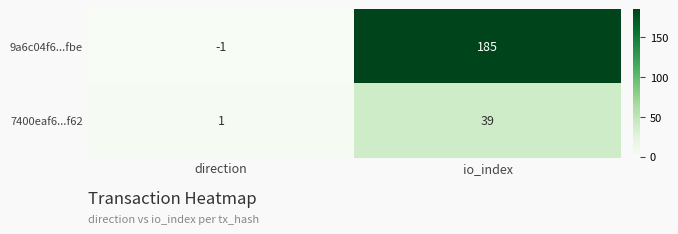

What is the average value of the 9a6c04f6...fbe series?

92